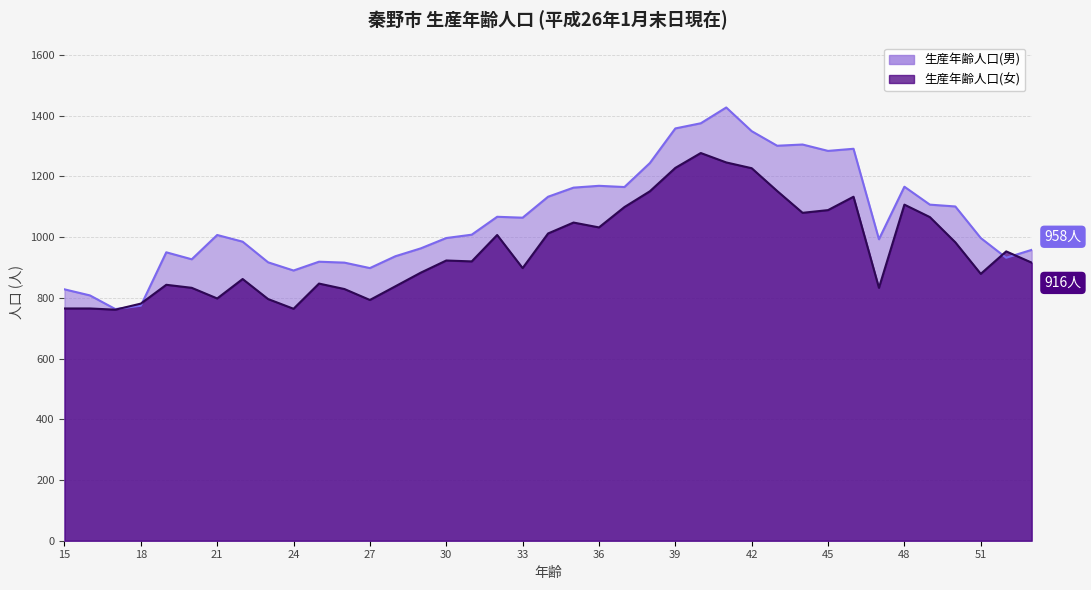

True or false: 生産年齢人口(男) has more than 0 interior local peaks.

True